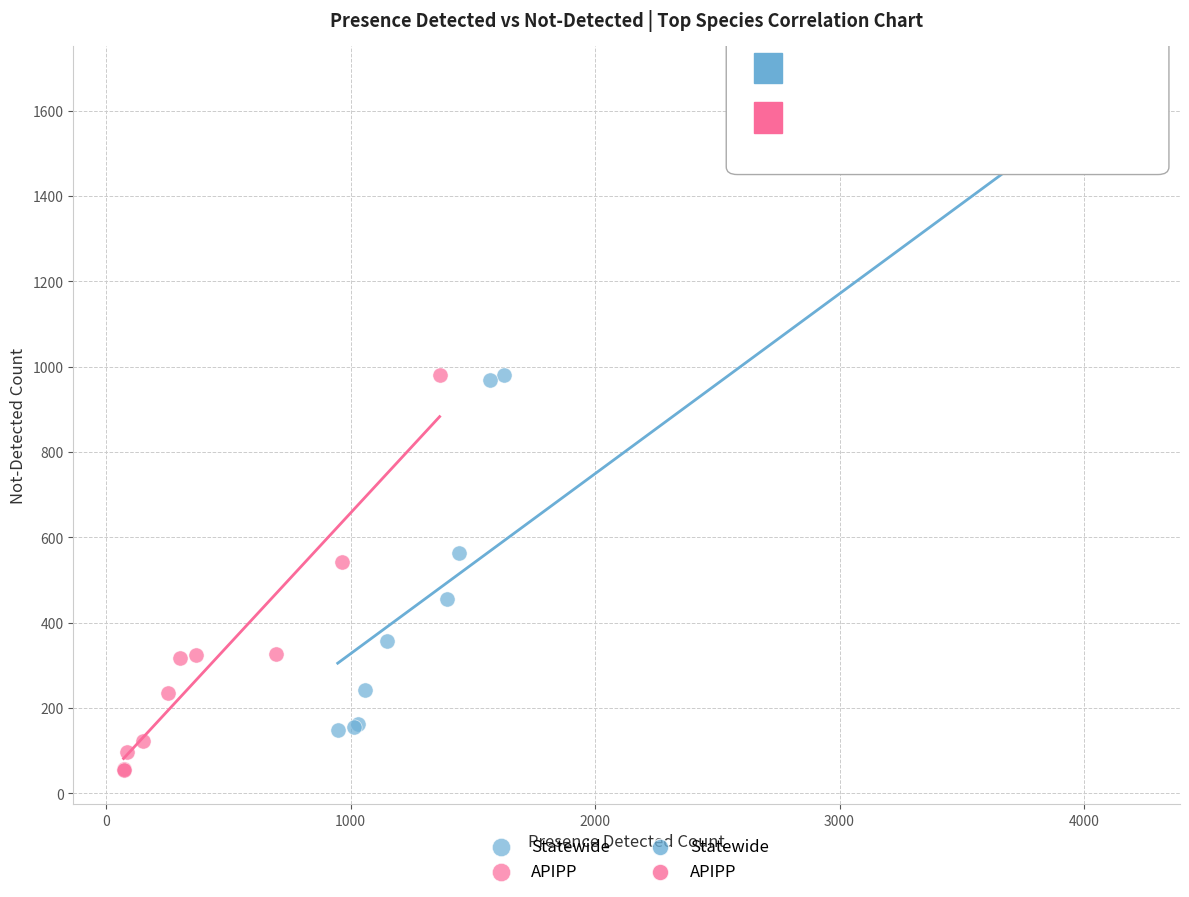

Which series reaches the minimum Y coordinate?

APIPP